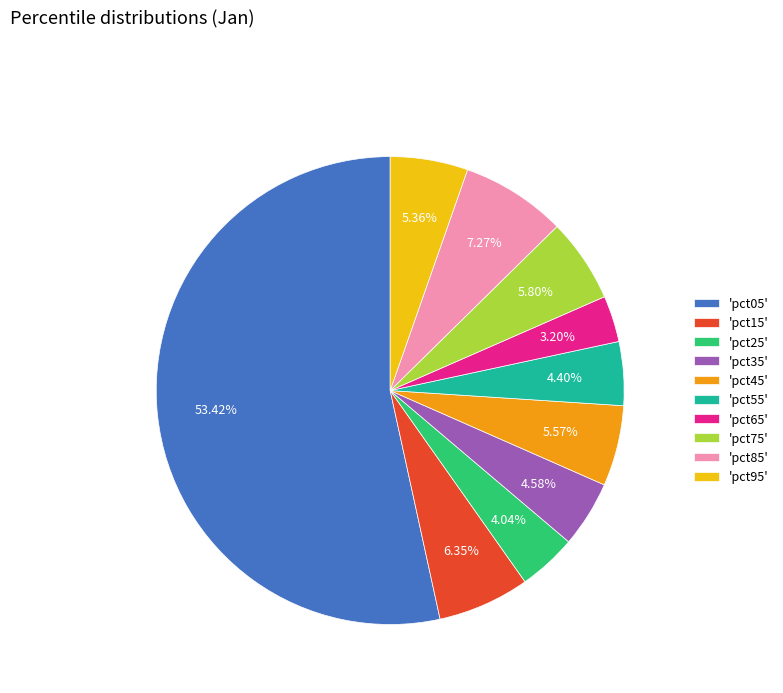

Do 'pct55' and 'pct15' together represent more than half of the pie?

No